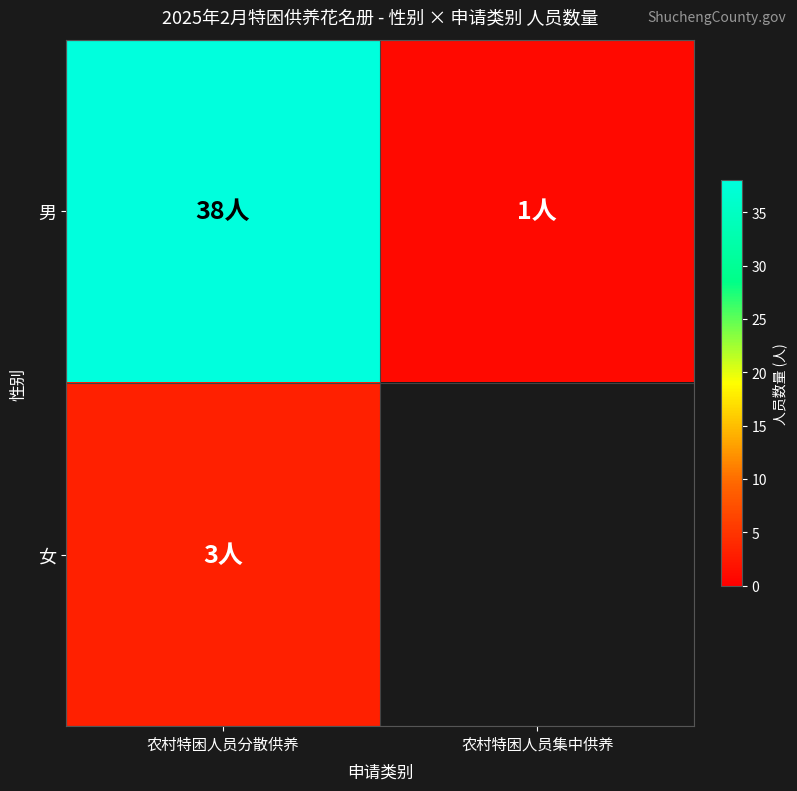

Where is 女 nearest to the value 3?

农村特困人员分散供养